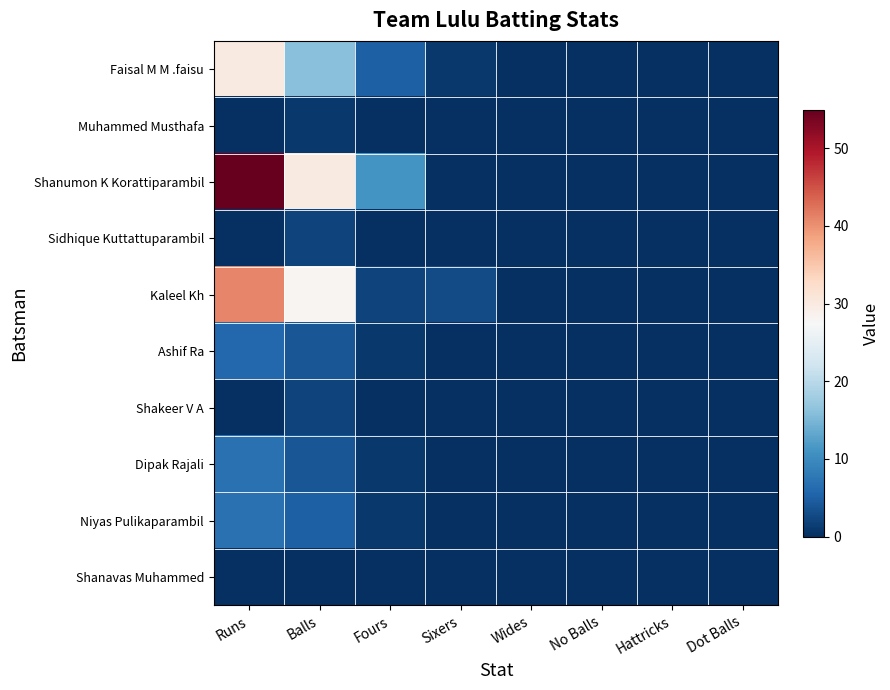

How many categories are shown in the chart?

8